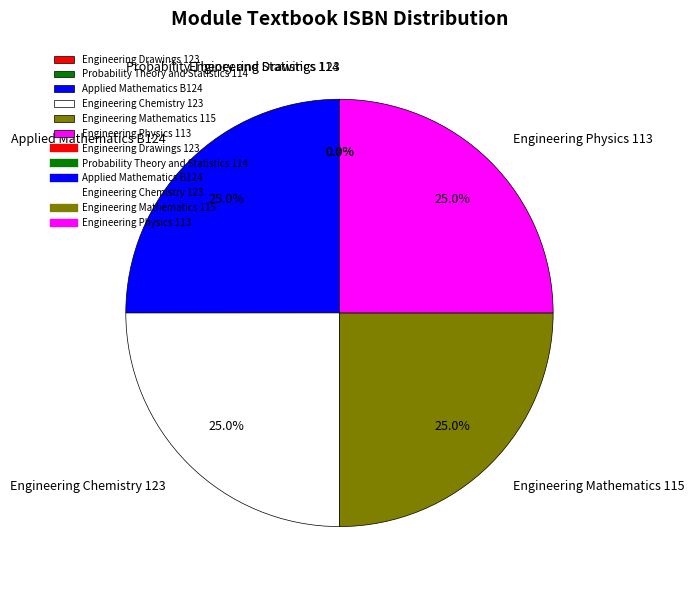

Is there any slice that represents more than half of the pie?

No